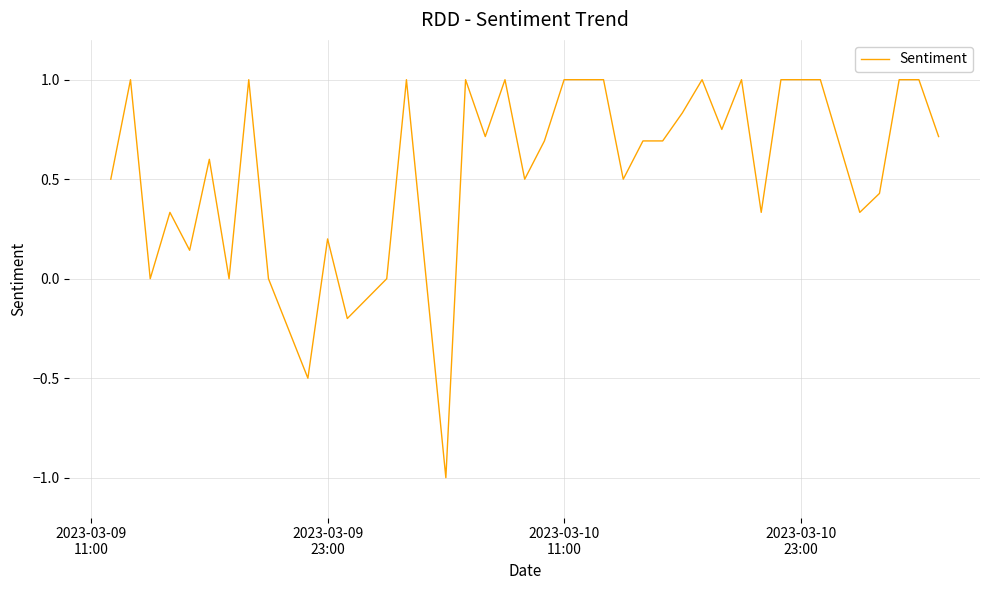

Does the chart have visible grid lines?

Yes